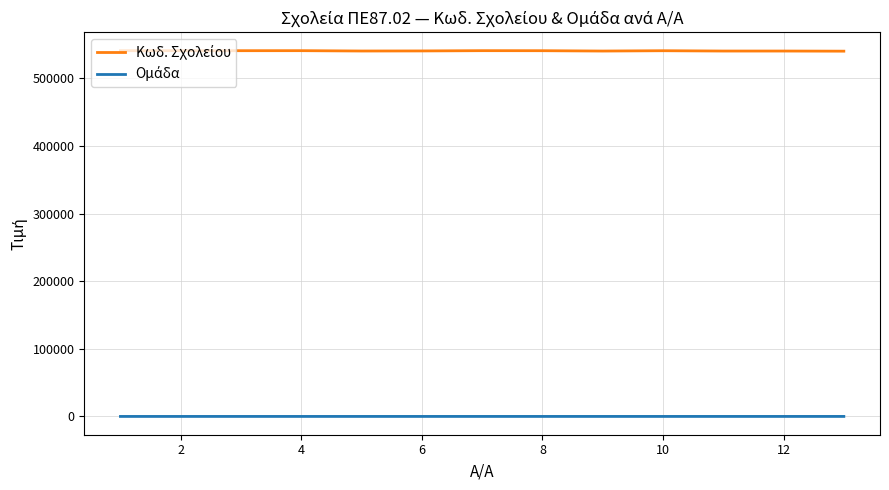

What is the greatest value displayed?

540752